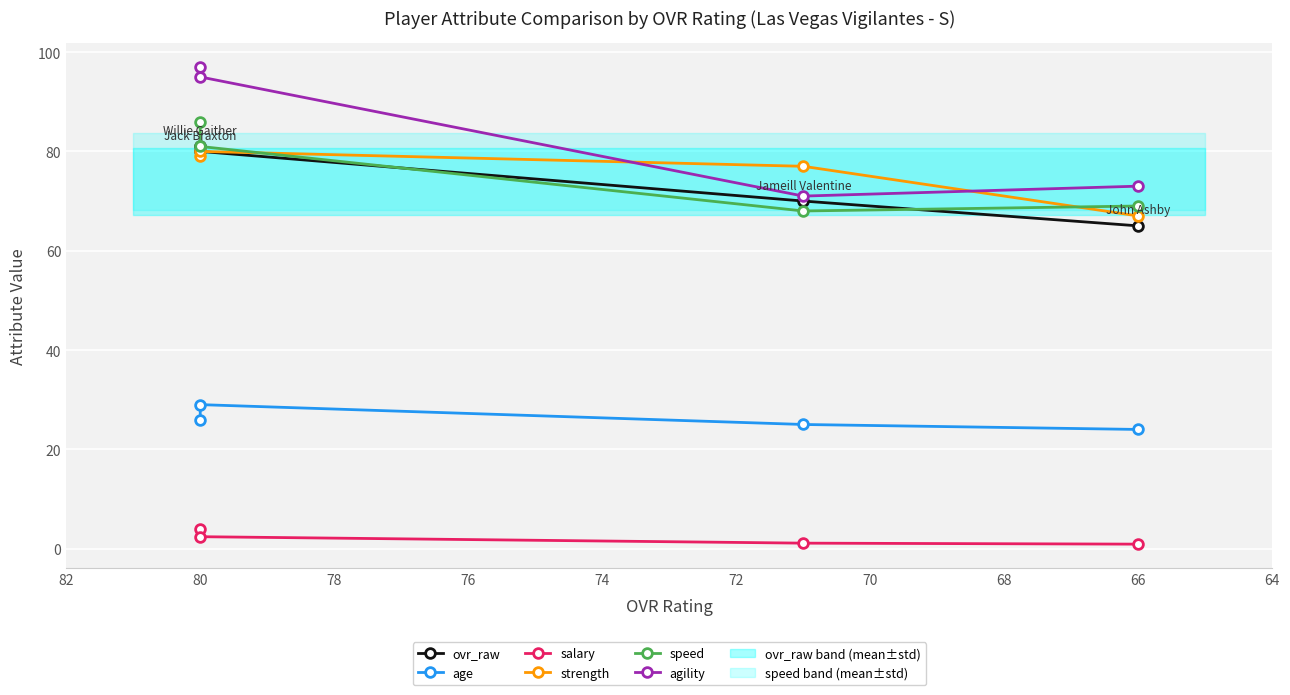

True or false: speed and agility intersect in this chart.

False